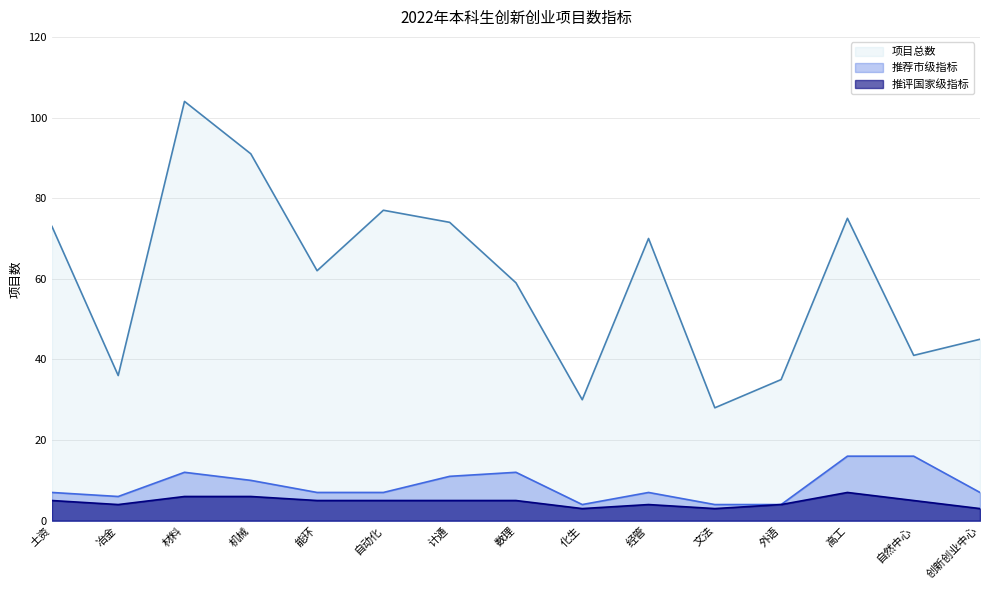

True or false: 项目总数 has more than 1 interior local peaks.

True